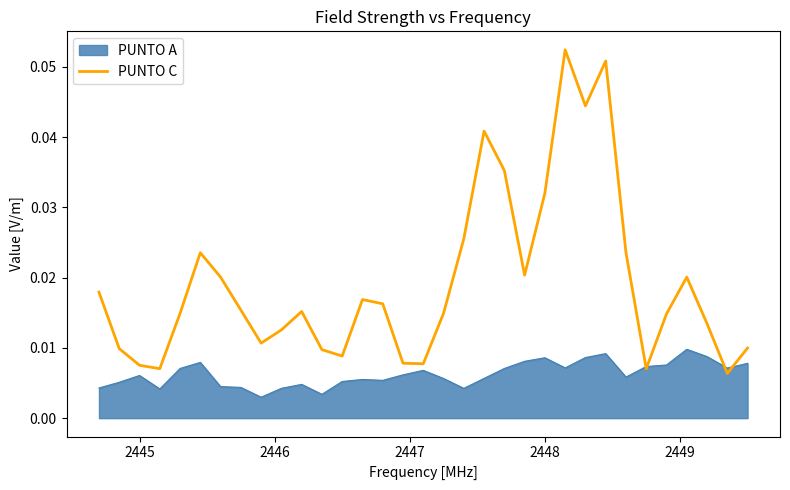

List the series in order of their peak value, highest first.

PUNTO C, PUNTO A